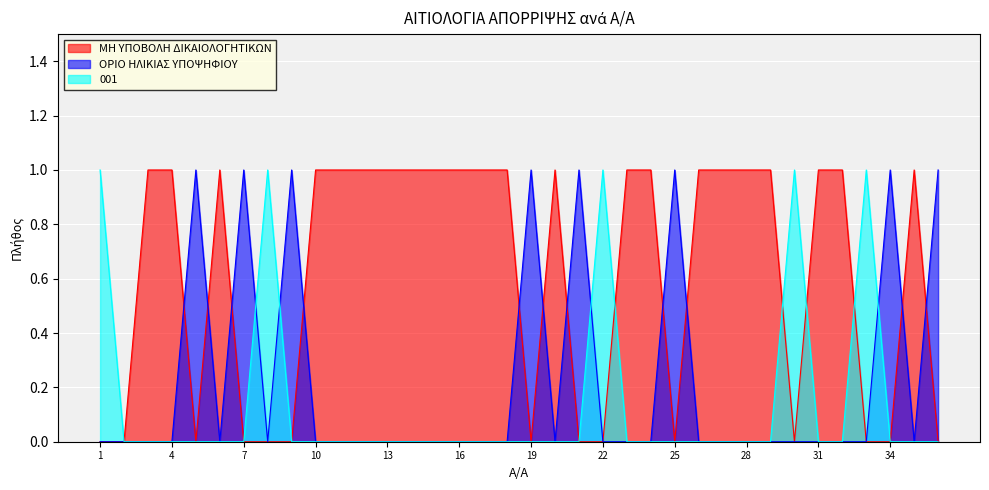

Reading left to right, extract all data points from this chart.

ΜΗ ΥΠΟΒΟΛΗ ΔΙΚΑΙΟΛΟΓΗΤΙΚΩΝ: 1=0	2=0	3=1	4=1	5=0	6=1	7=0	8=0	9=0	10=1	11=1	12=1	13=1	14=1	15=1	16=1	17=1	18=1	19=0	20=1	21=0	22=0	23=1	24=1	25=0	26=1	27=1	28=1	29=1	30=0	31=1	32=1	33=0	34=0	35=1	36=0
ΟΡΙΟ ΗΛΙΚΙΑΣ ΥΠΟΨΗΦΙΟΥ: 1=0	2=0	3=0	4=0	5=1	6=0	7=1	8=0	9=1	10=0	11=0	12=0	13=0	14=0	15=0	16=0	17=0	18=0	19=1	20=0	21=1	22=0	23=0	24=0	25=1	26=0	27=0	28=0	29=0	30=0	31=0	32=0	33=0	34=1	35=0	36=1
001: 1=1	2=0	3=0	4=0	5=0	6=0	7=0	8=1	9=0	10=0	11=0	12=0	13=0	14=0	15=0	16=0	17=0	18=0	19=0	20=0	21=0	22=1	23=0	24=0	25=0	26=0	27=0	28=0	29=0	30=1	31=0	32=0	33=1	34=0	35=0	36=0